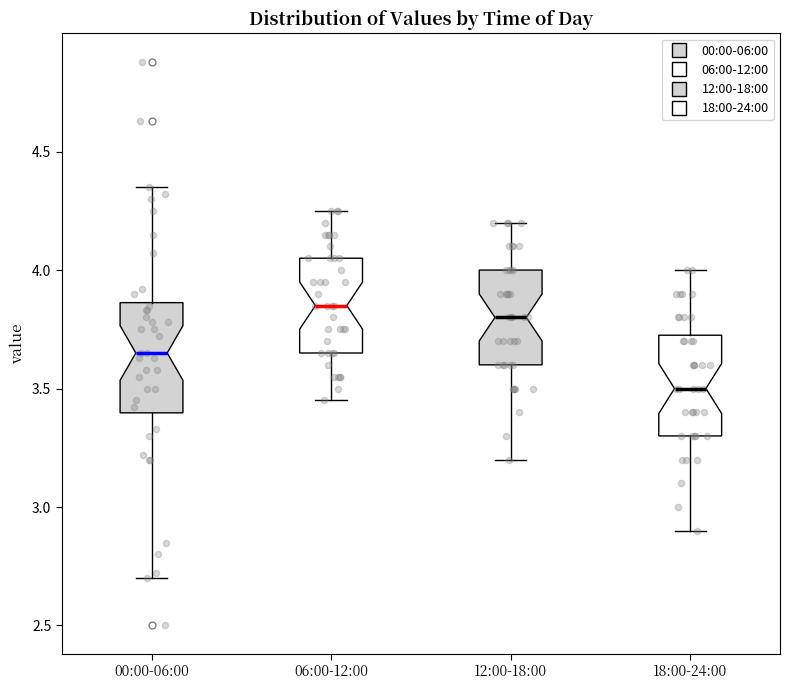

Reading left to right, transcribe this box plot: for each box, give where its median line is, the range the box spans, and where its two whiskers end, as read against the y-axis. The values are not printed on the chart, so give them approximately, as read against the axis.

00:00-06:00: median 3.65, box 3.40 to 3.85, whiskers 2.70 to 4.35
06:00-12:00: median 3.85, box 3.65 to 4.05, whiskers 3.45 to 4.25
12:00-18:00: median 3.80, box 3.60 to 4.00, whiskers 3.20 to 4.20
18:00-24:00: median 3.50, box 3.30 to 3.75, whiskers 2.90 to 4.00